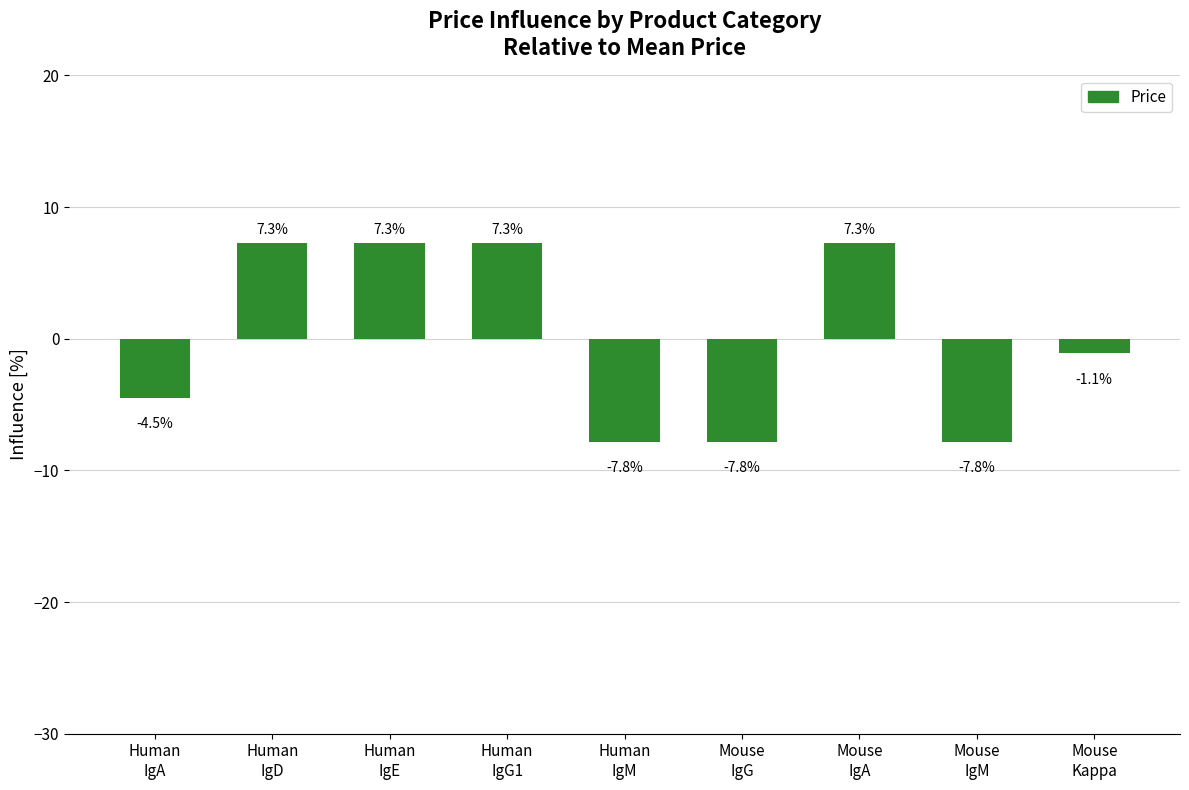

Where is the data nearest to the value 0?

Mouse
Kappa